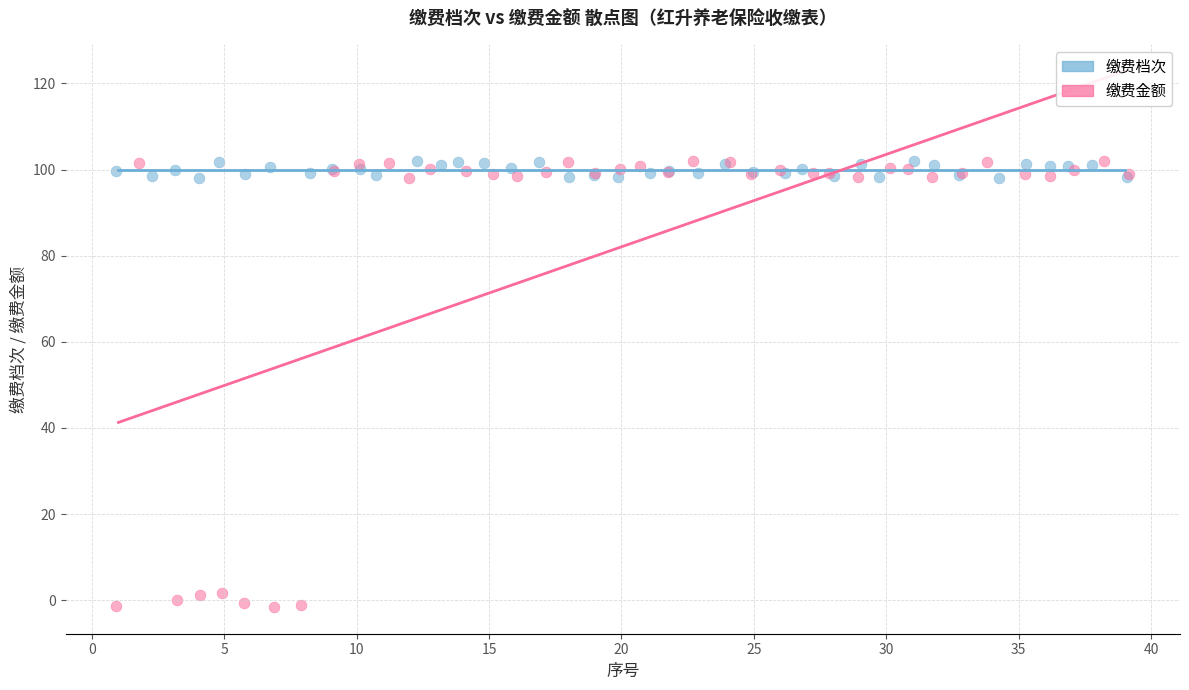

Which series has the largest Y range (max minus min)?

缴费金额